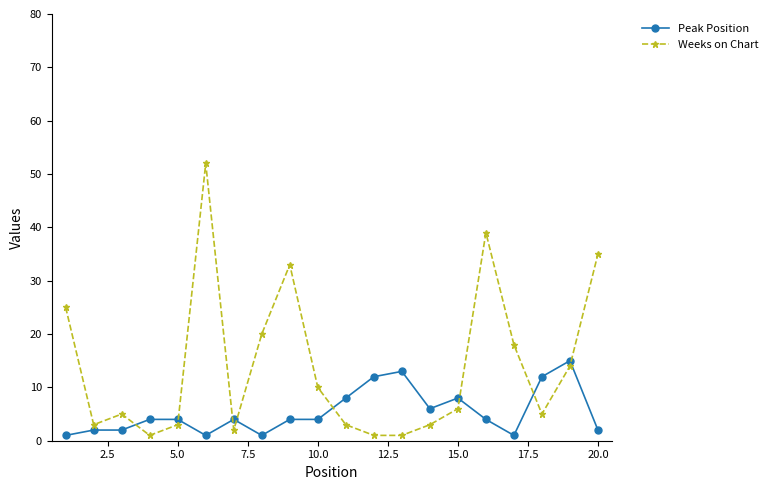

Which series has the widest spread of values?

Weeks on Chart